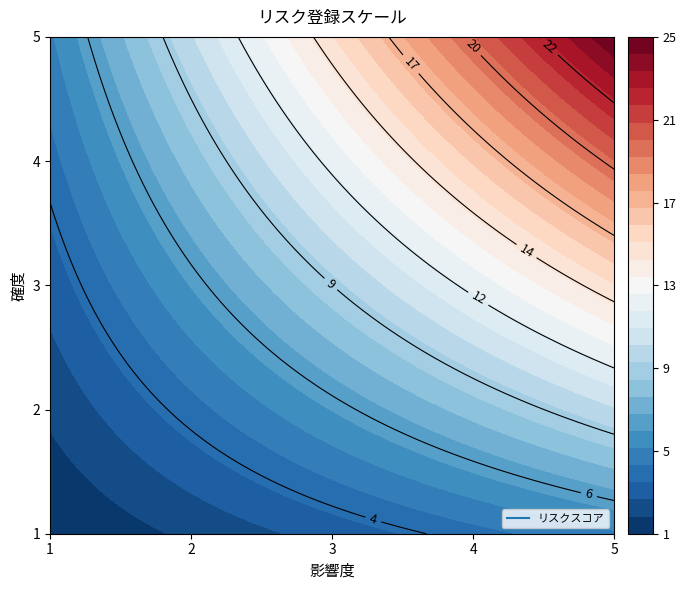

How many values in the 5 series exceed 15?

2